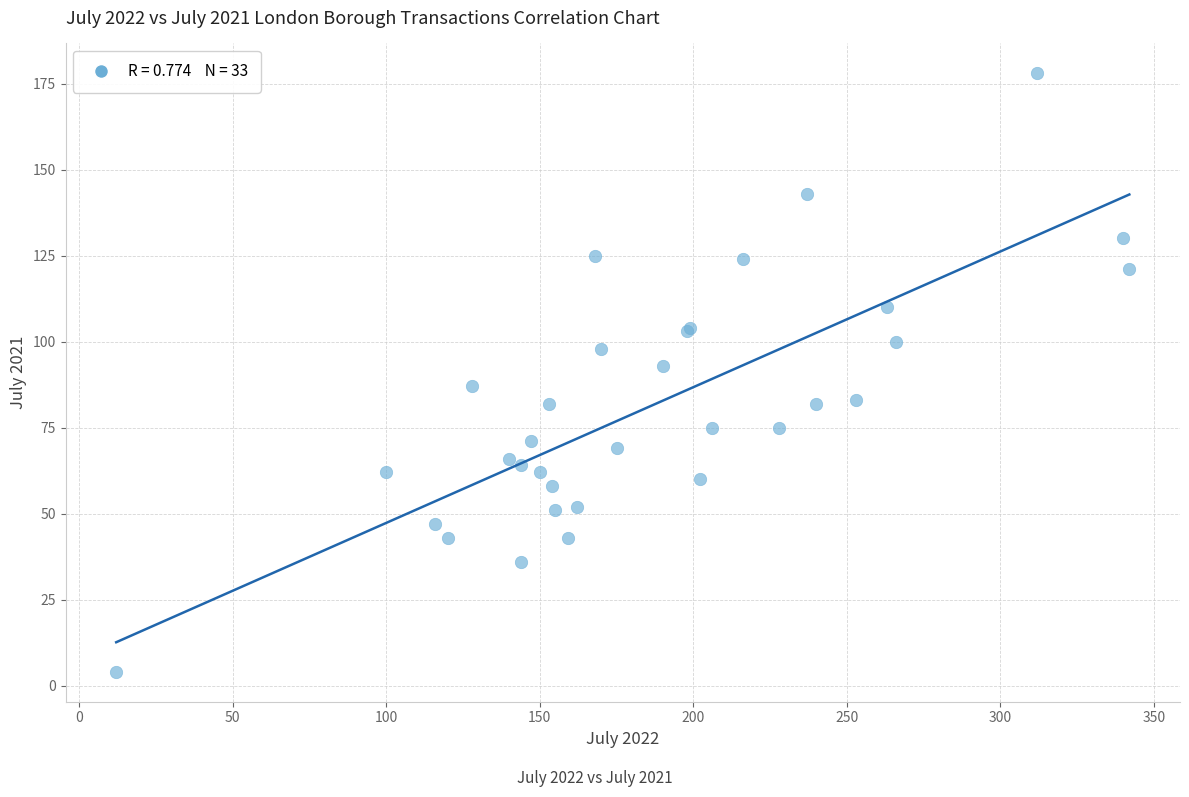

What Y value in the scatter plot is closest to 91?

93